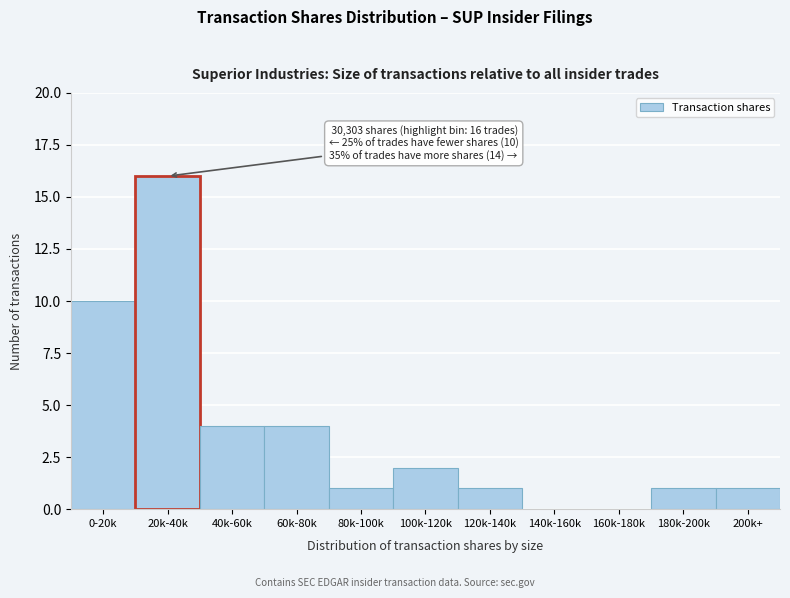

Reading left to right, transcribe all the data shown in this chart.

0-20k=10	20k-40k=16	40k-60k=4	60k-80k=4	80k-100k=1	100k-120k=2	120k-140k=1	140k-160k=0	160k-180k=0	180k-200k=1	200k+=1